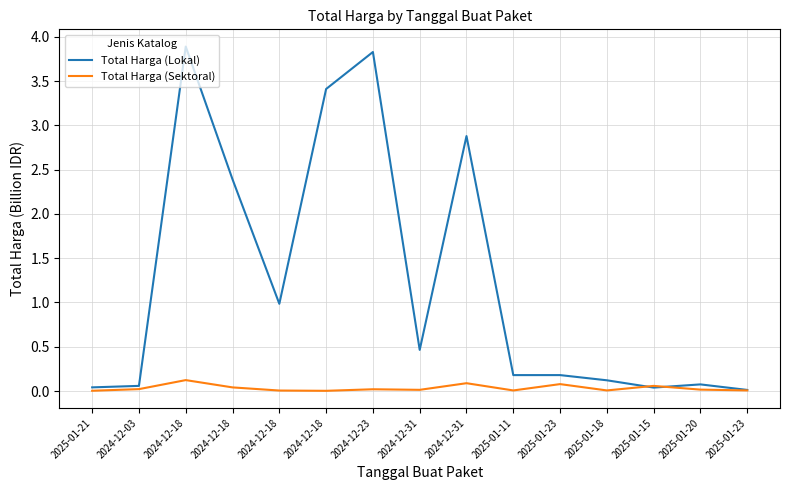

What is the spread (max minus min) of values at 2025-01-11?

0.2